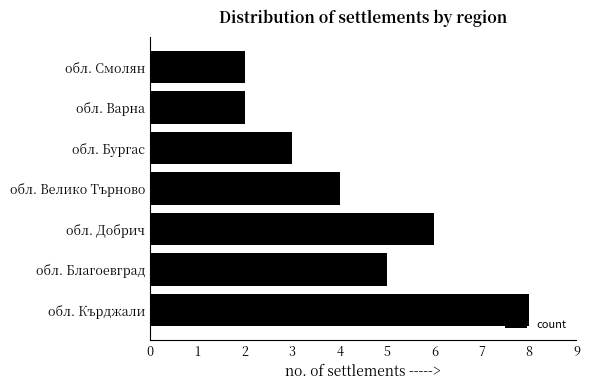

How many values are between 2 and 6?

6